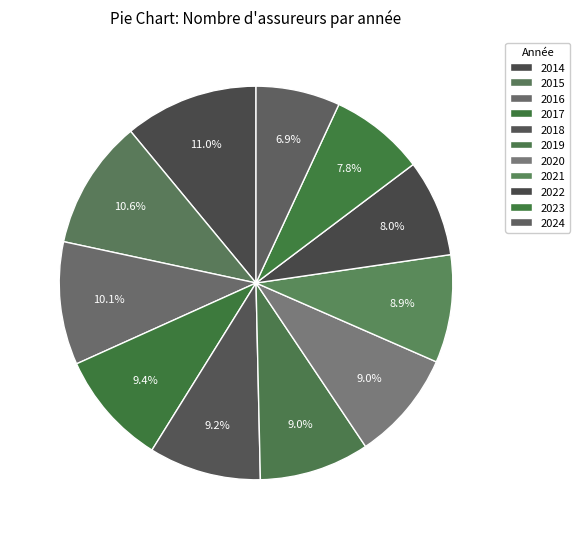

Rank the categories by value from highest to lowest.

2014, 2015, 2016, 2017, 2018, 2019, 2020, 2021, 2022, 2023, 2024